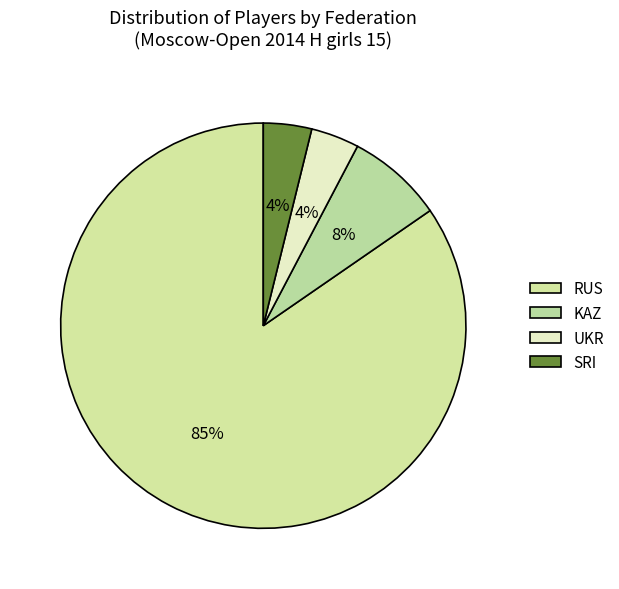

What percentage is the SRI slice, to the nearest percent?

4%